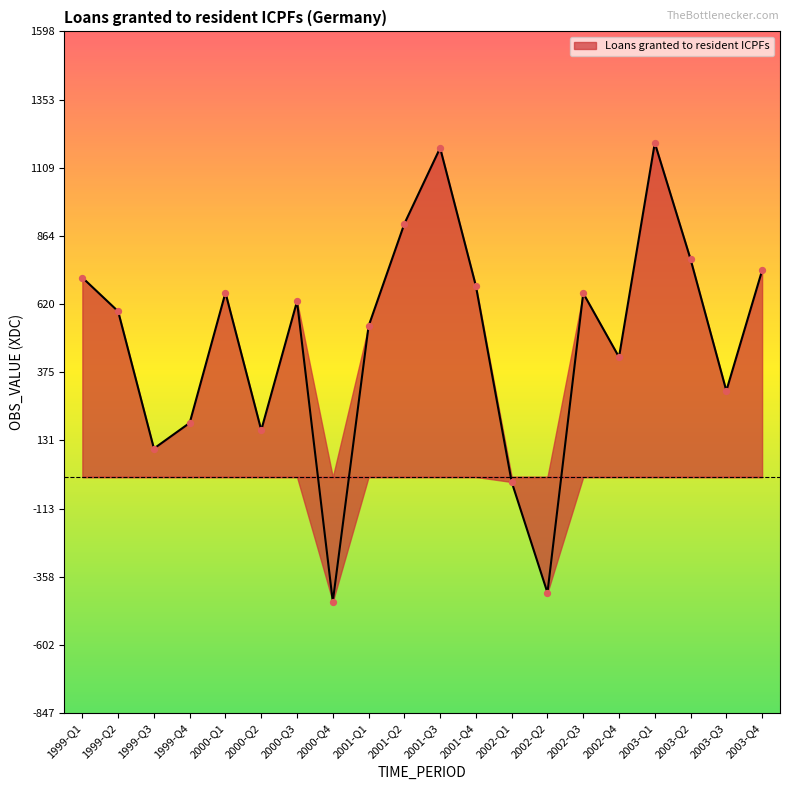

Between 2003-Q3 and 2001-Q1, which is larger?

2001-Q1